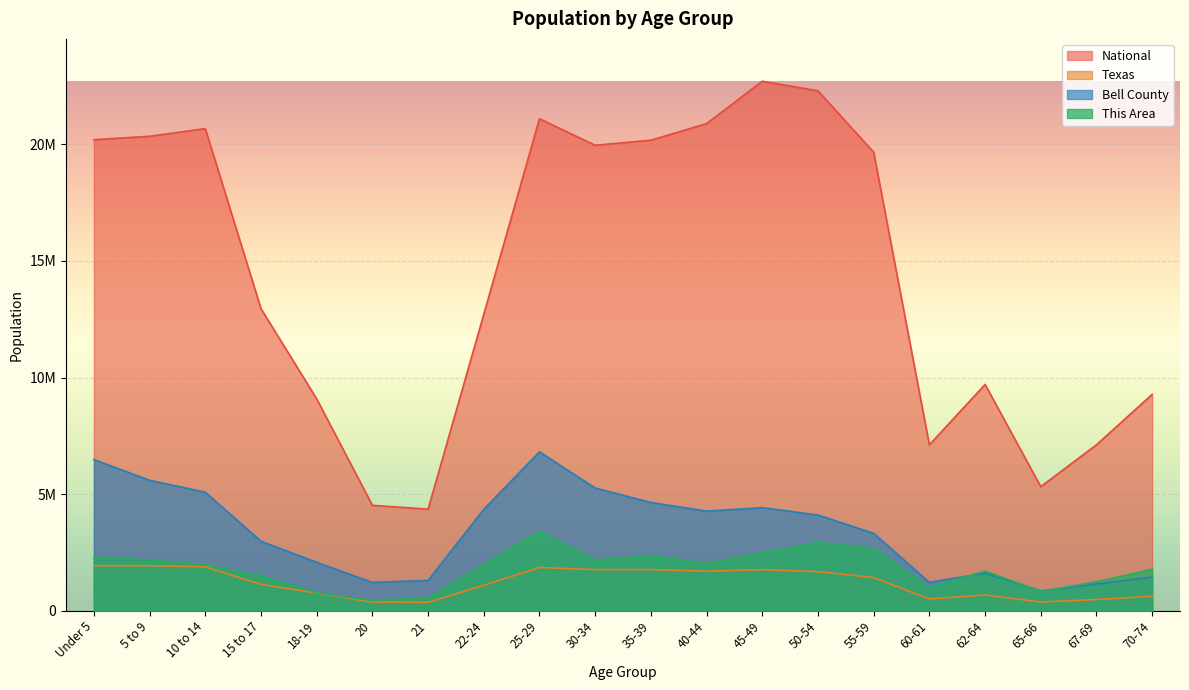

At which category does This Area reach its first local peak?

25-29